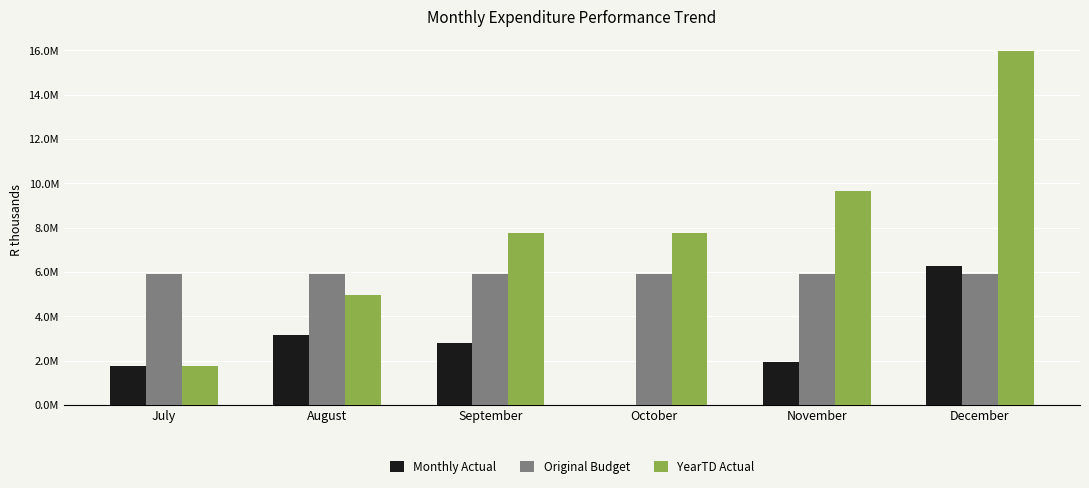

Which series changed the most between November and December?

YearTD Actual